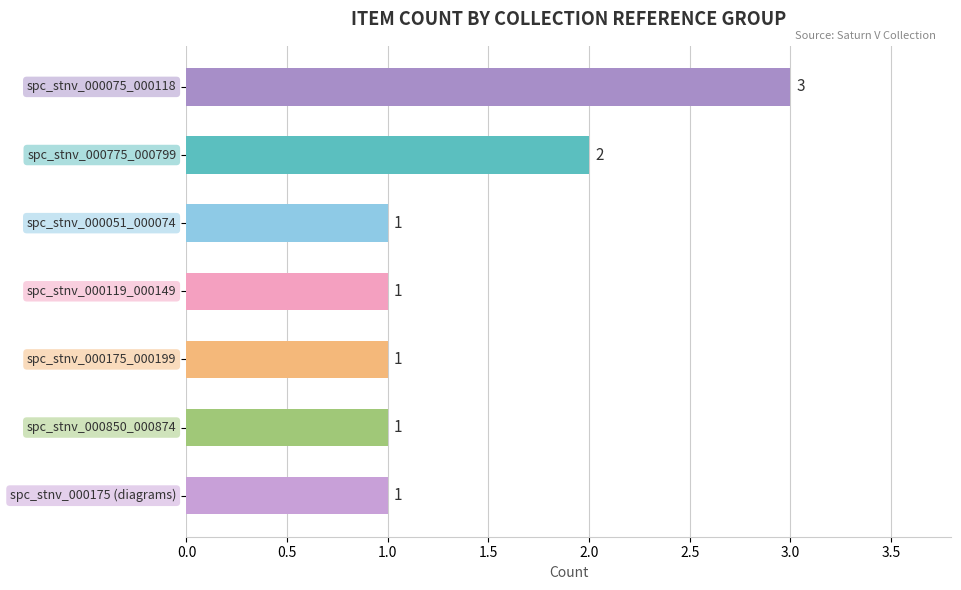

What is the maximum value shown in the chart?

3